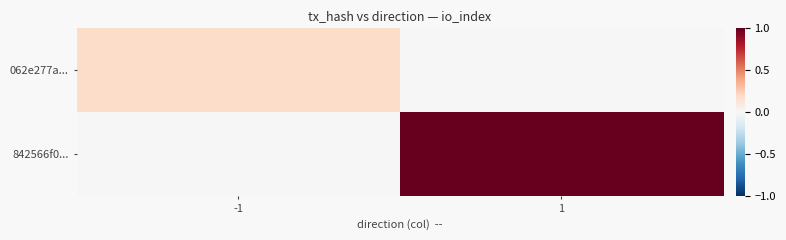

At which category does the chart reach its peak across all series?

1